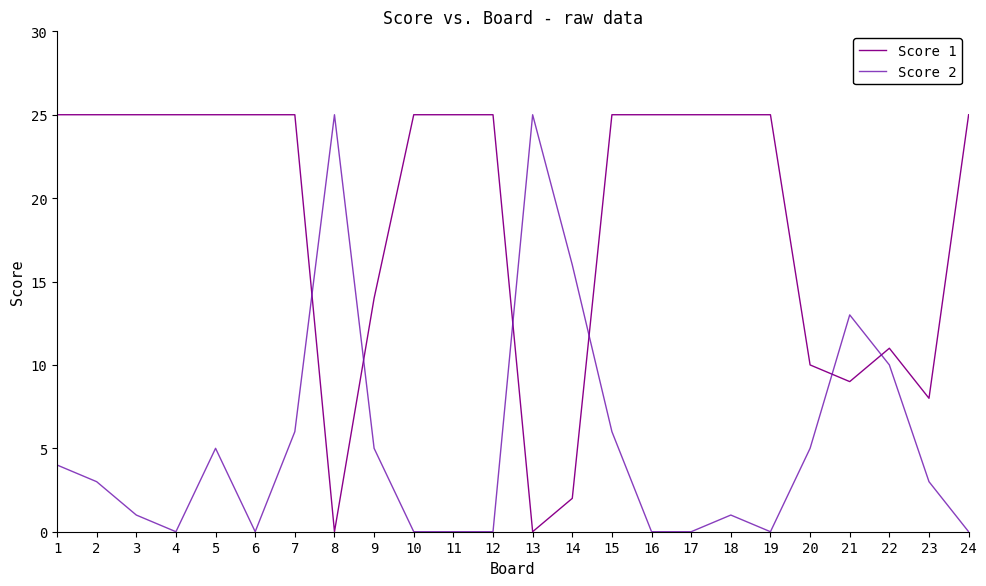

Where is the first local minimum for Score 2?

4